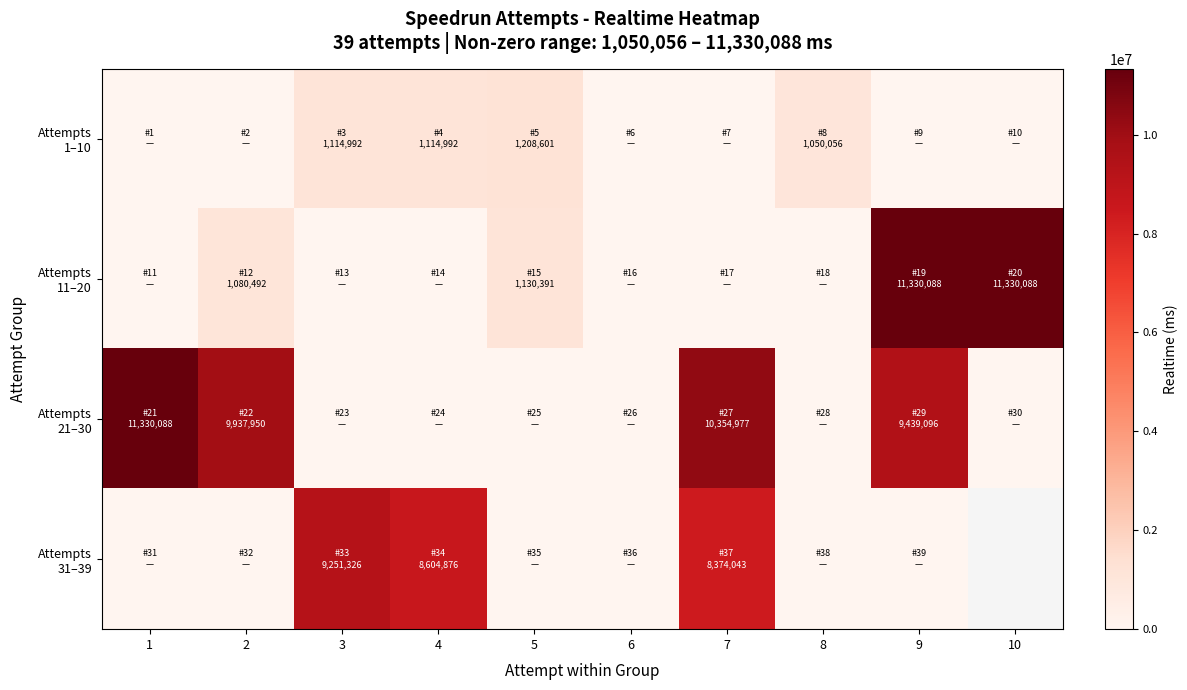

What is the total value across all series at 5?

2338992.0